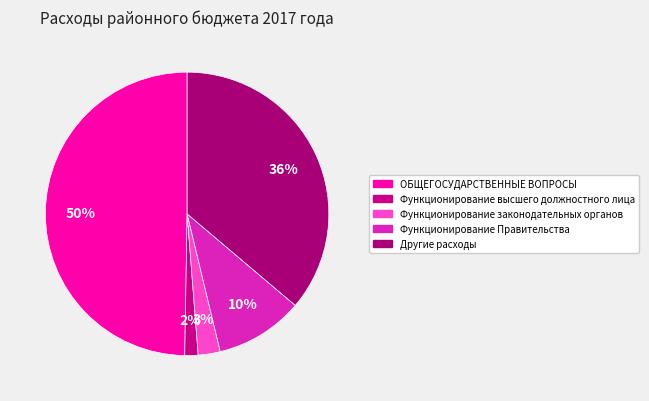

What percentage is the Функционирование законодательных органов slice, to the nearest percent?

3%